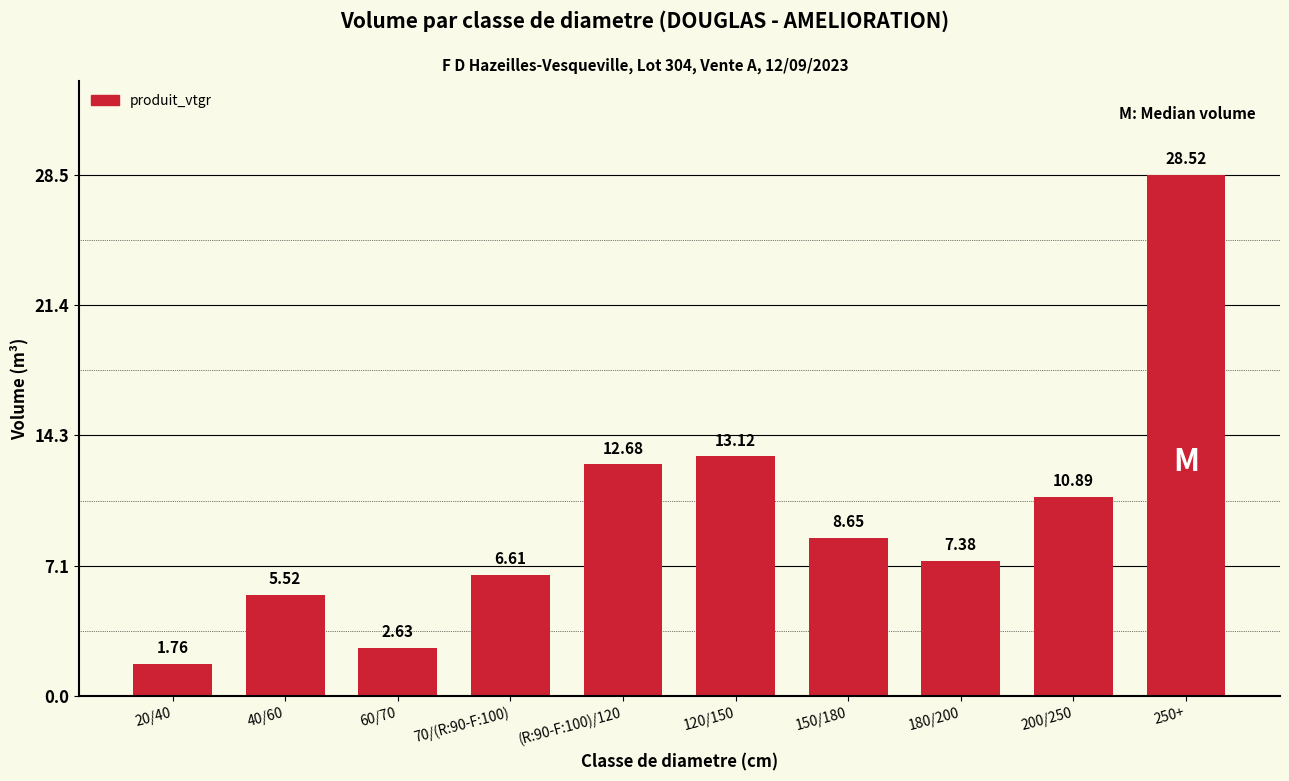

What is the label of the 10th bar from the left?

250+